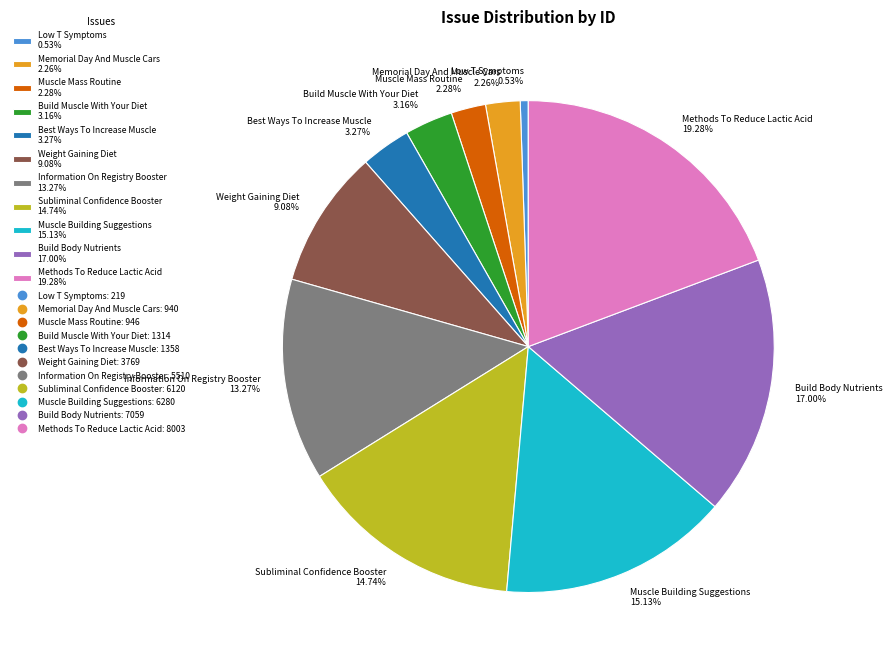

Does Memorial Day And Muscle Cars represent more than half of the total?

No